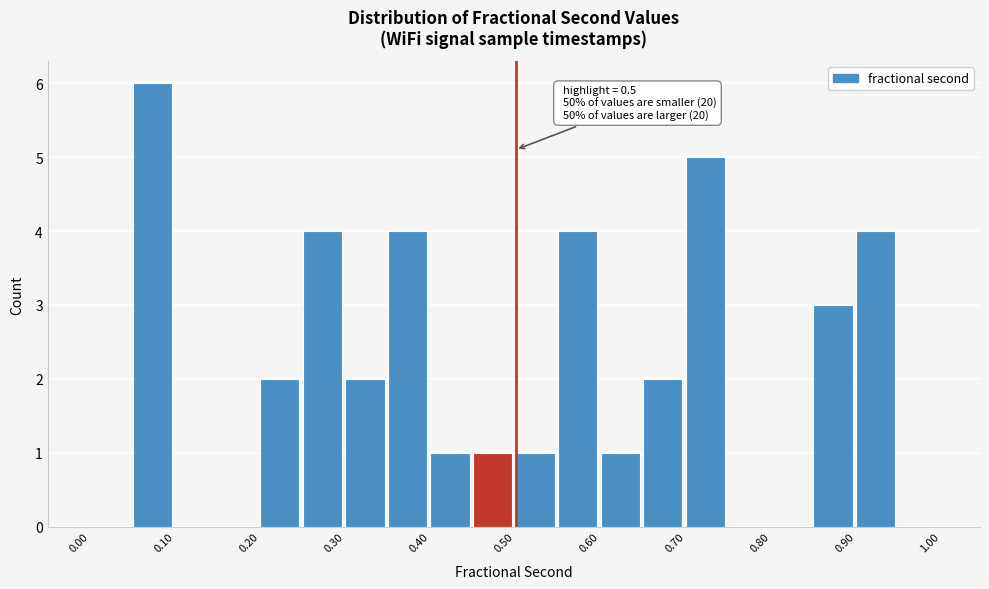

Which range on the x-axis has the tallest bar?

0.05 to 0.10